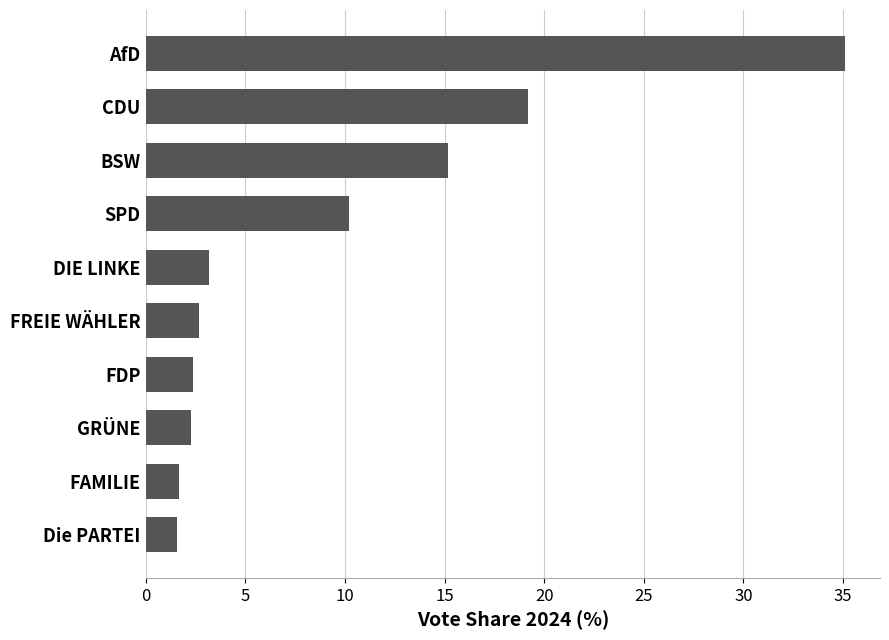

The value at FDP is 2.4. True or false?

True